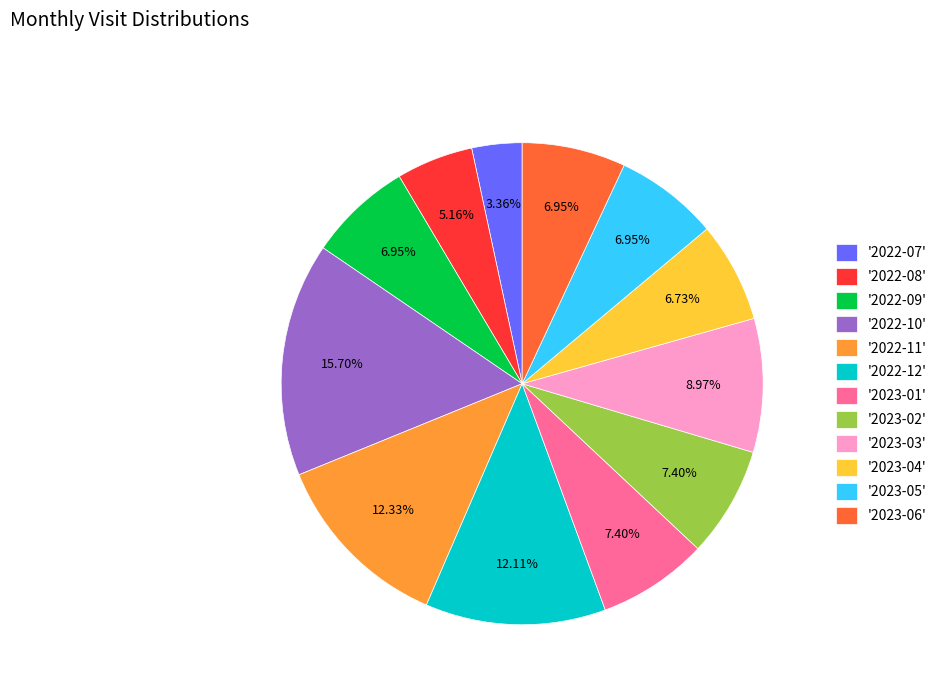

Which slice is the largest?

'2022-10'